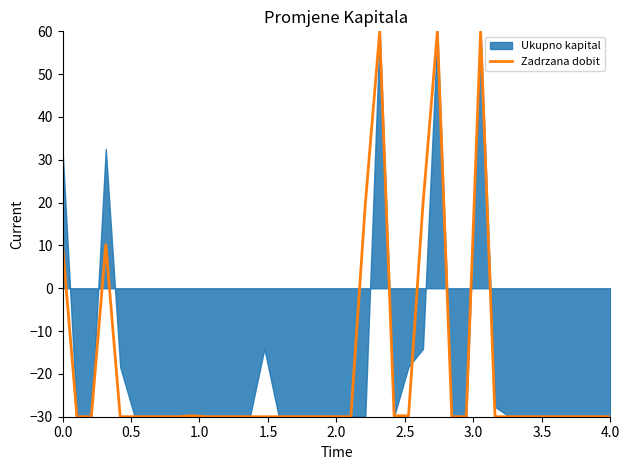

What is the maximum value for Zadrzana dobit?

60.0